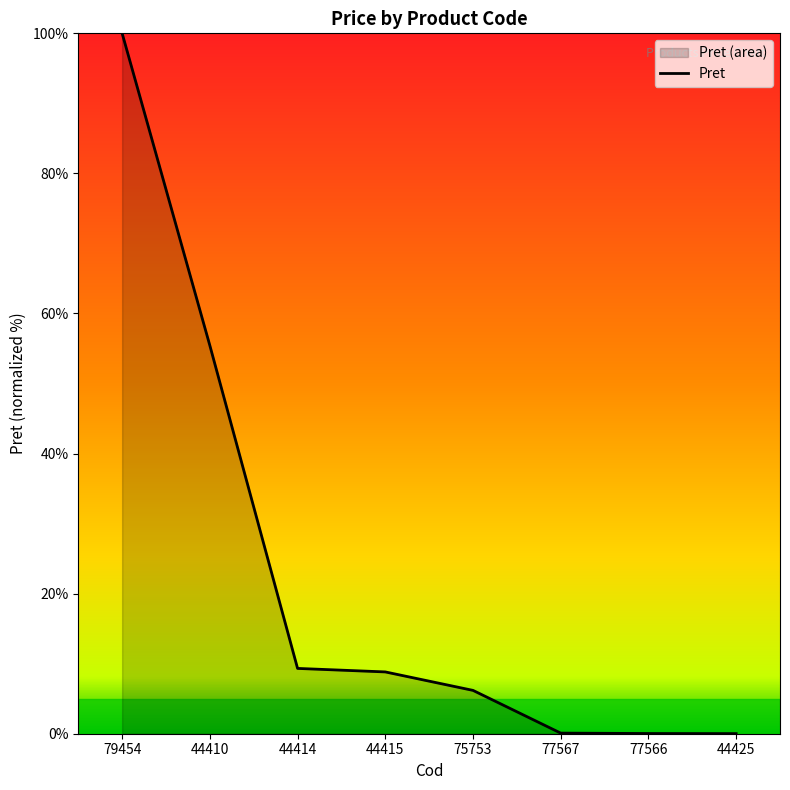

Where does the data first go above 8?

79454